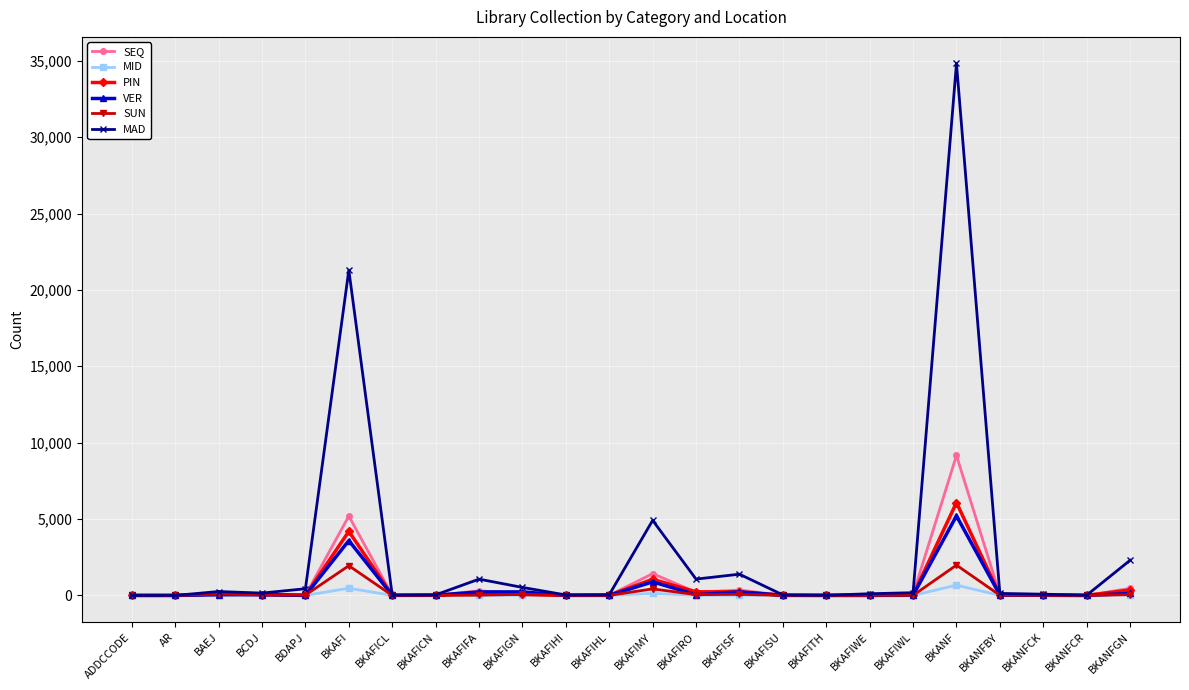

List the series in order of their peak value, highest first.

MAD, SEQ, PIN, VER, SUN, MID